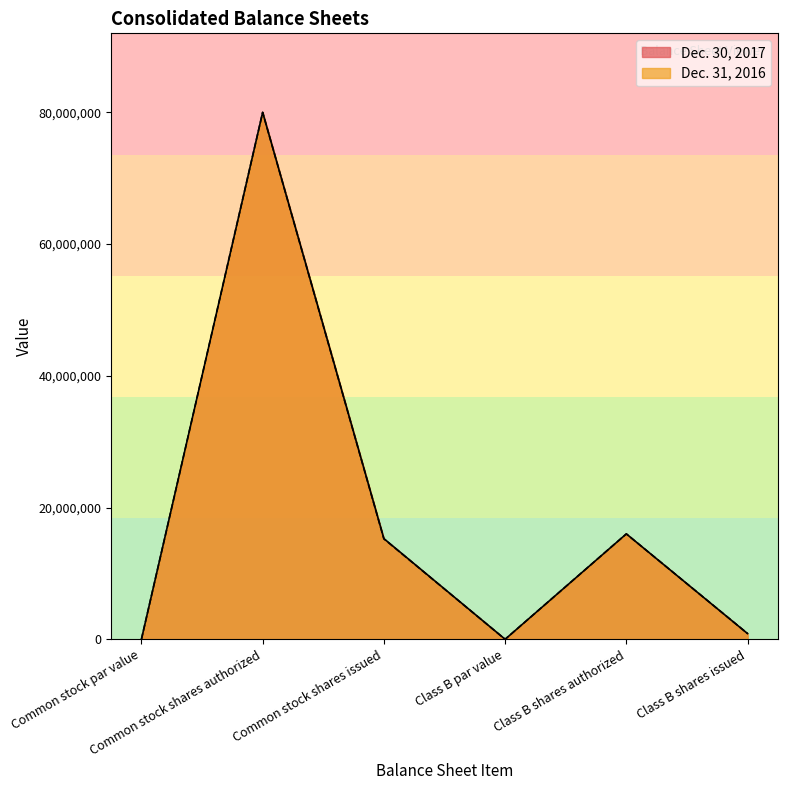

List the series in order of their peak value, lowest first.

Dec. 30, 2017, Dec. 31, 2016